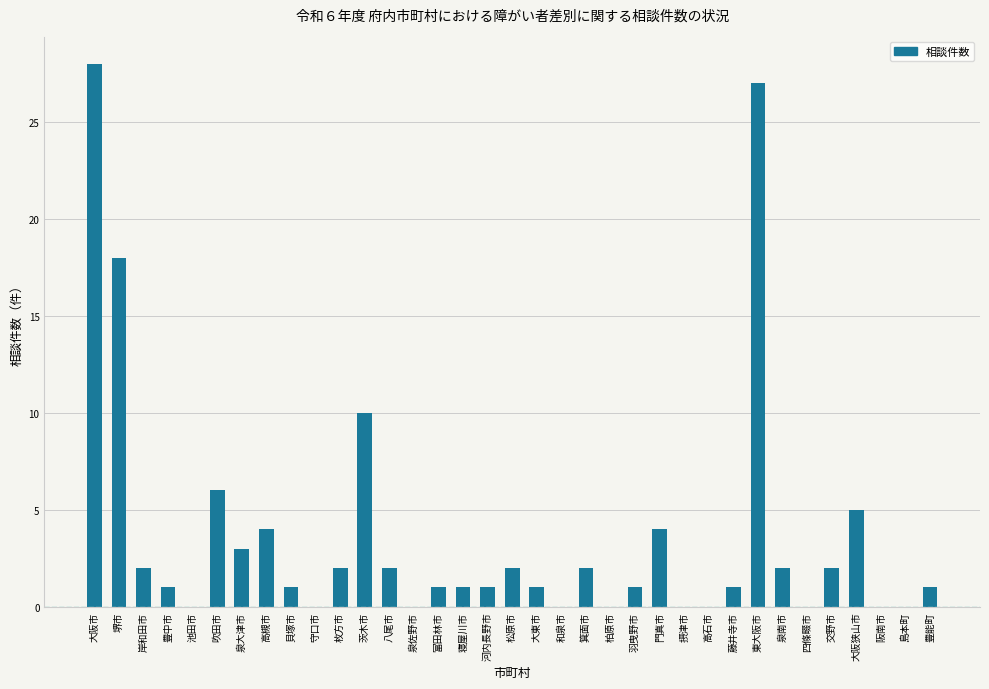

The chart shows a value of 1 at 松原市. True or false?

False